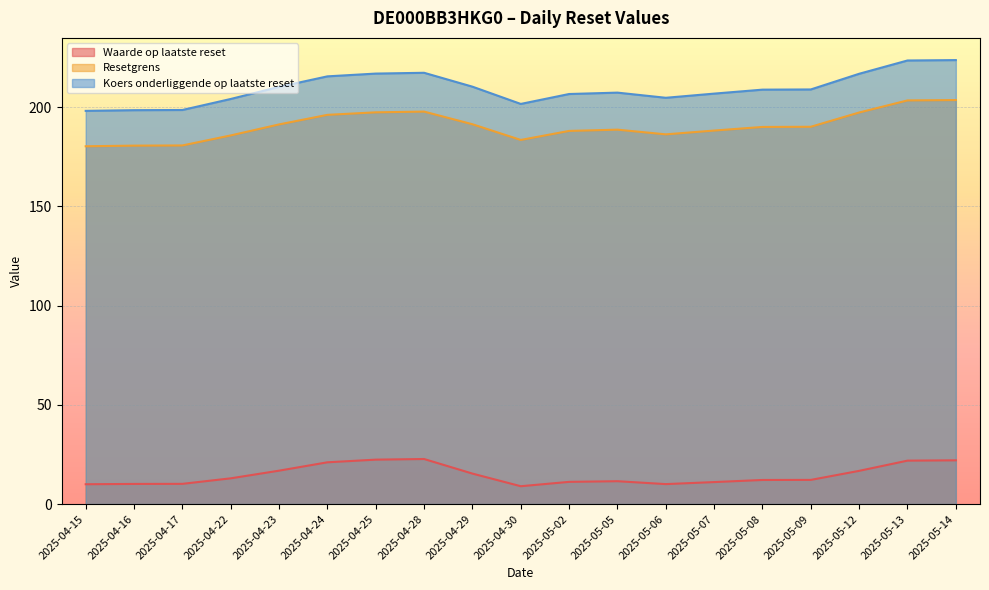

Which series has the largest range (max minus min)?

Koers onderliggende op laatste reset